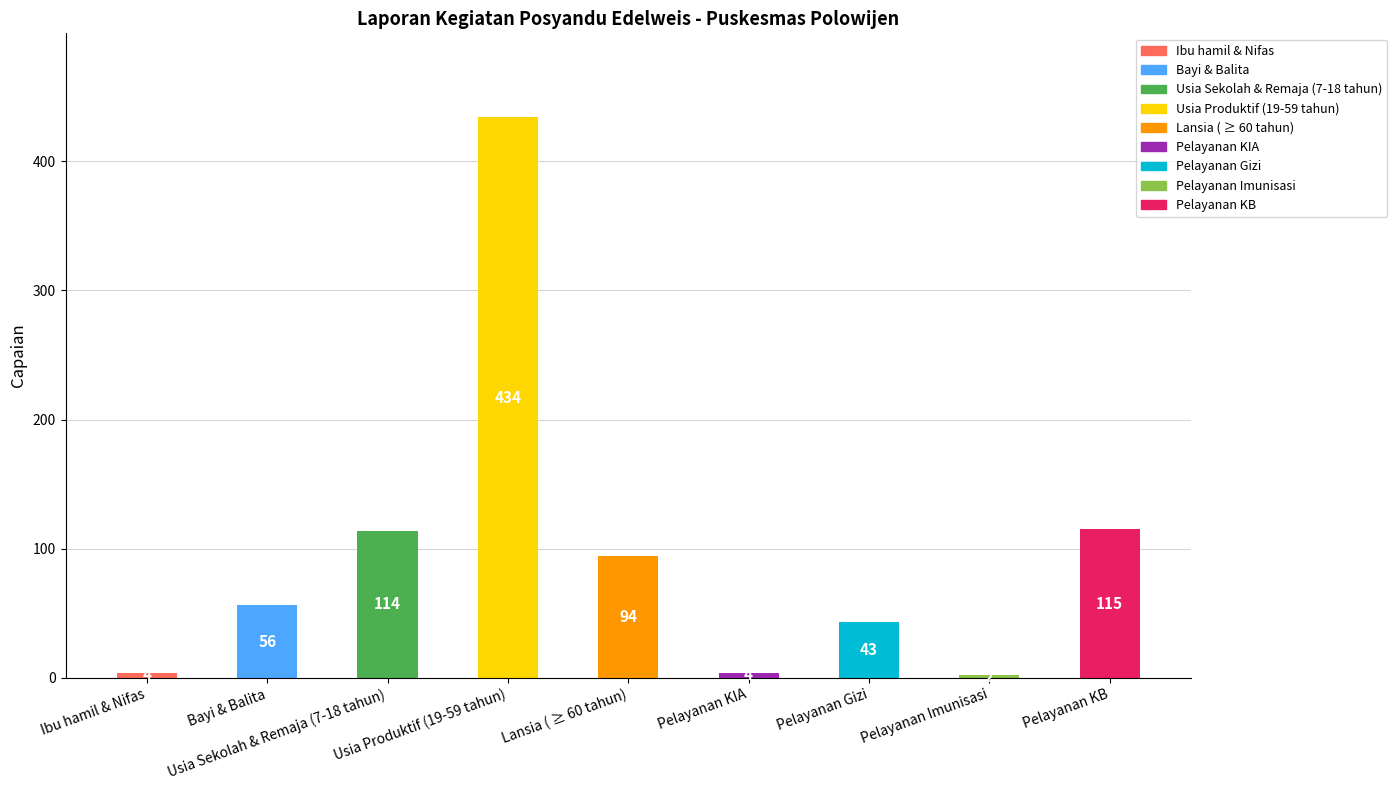

What is the difference between the maximum and second lowest values?

430